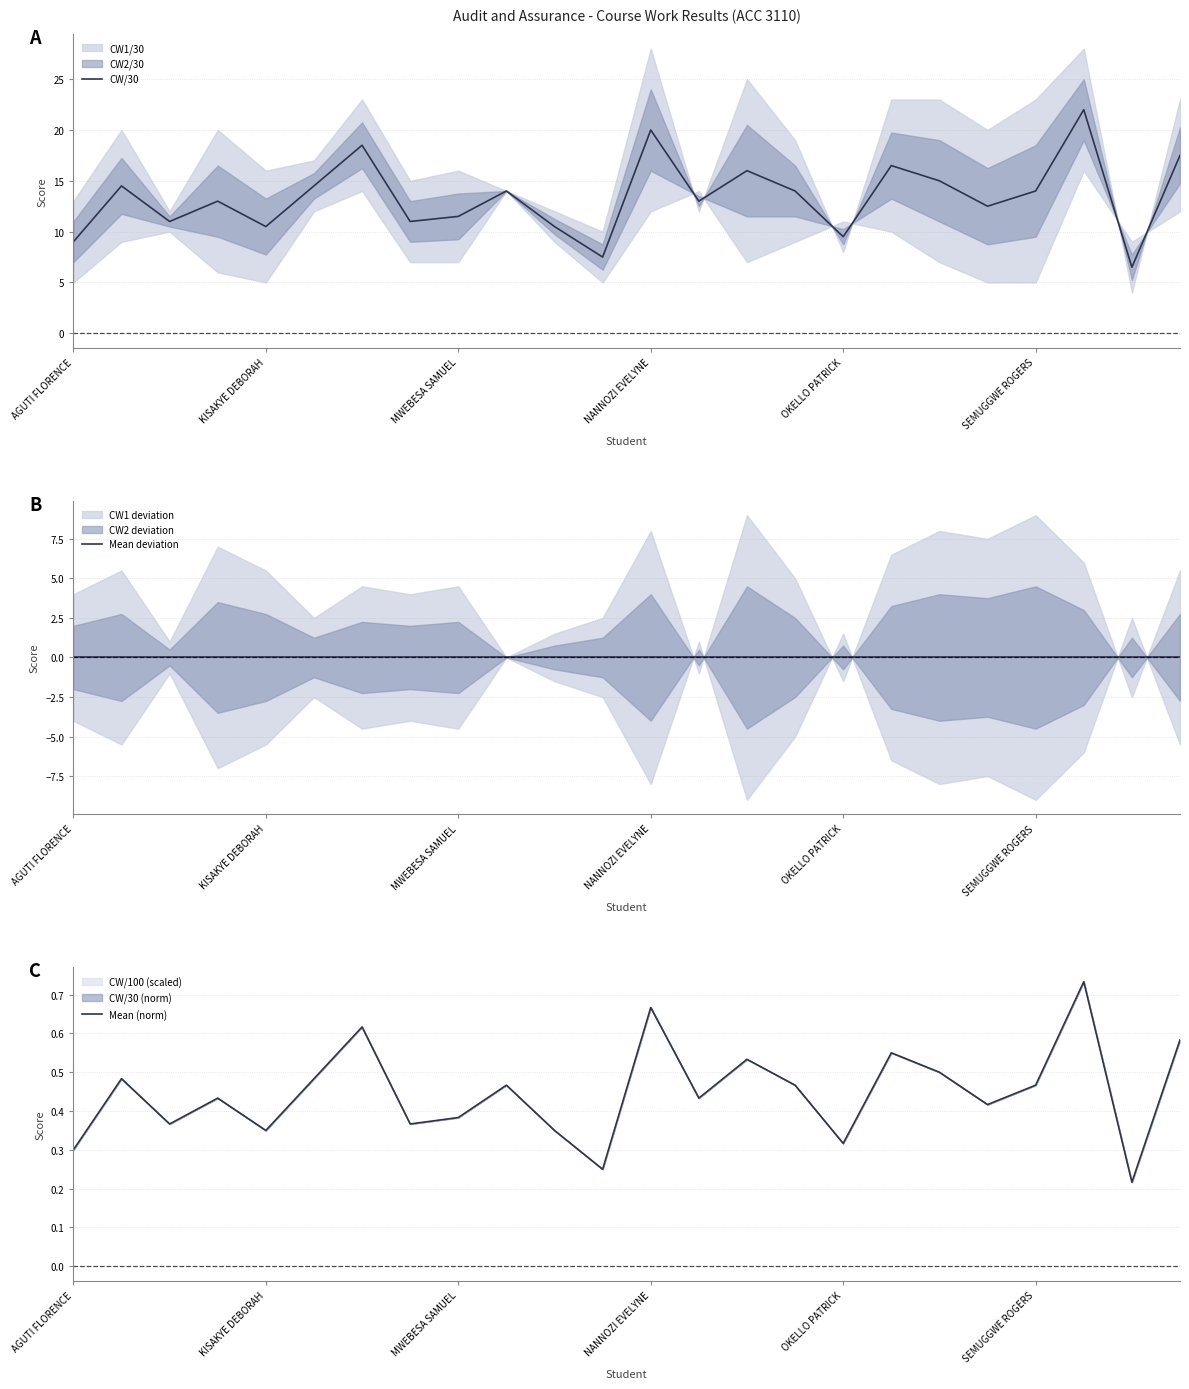

True or false: CW/30 has a value of 7.5 at 11.

True